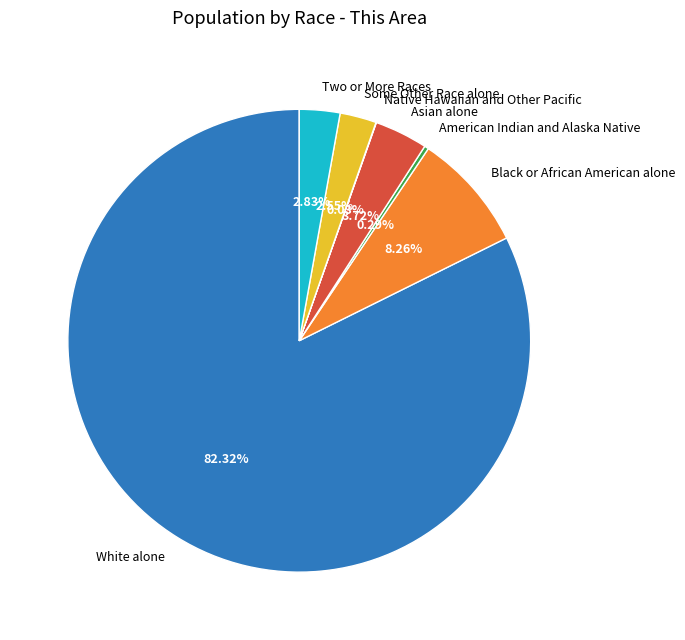

To the nearest percent, what is the average slice percentage?

14%